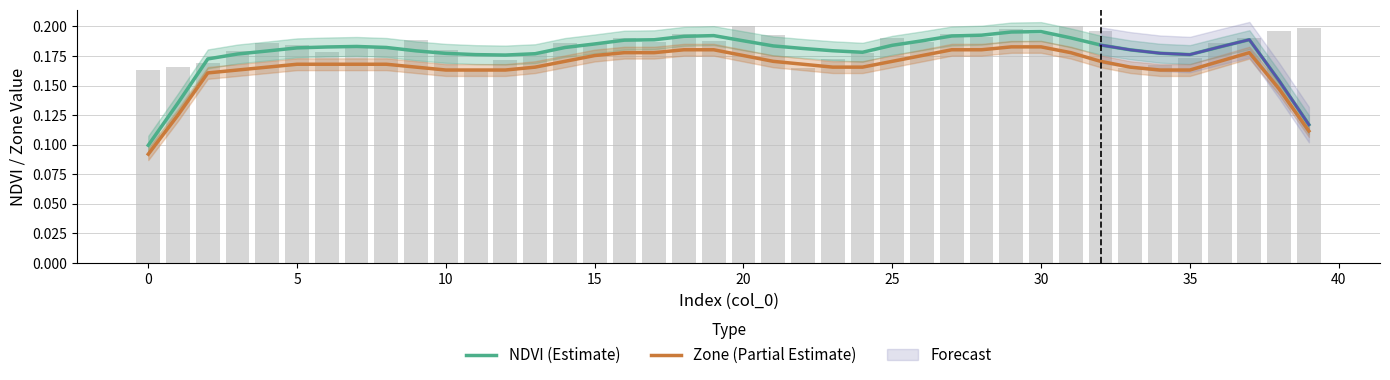

At 38, list the series in order from largest to smallest.

NDVI (Estimate), Zone (Partial Estimate)